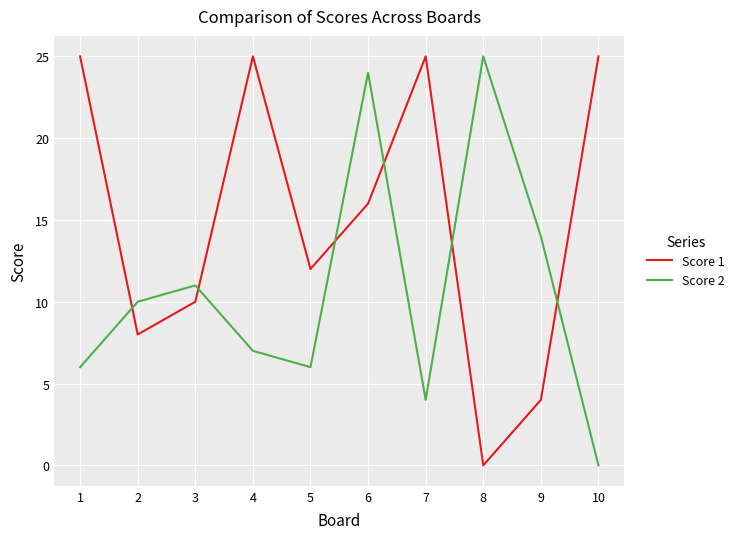

What is the sum of the Score 2 values at 4 and 8?

32